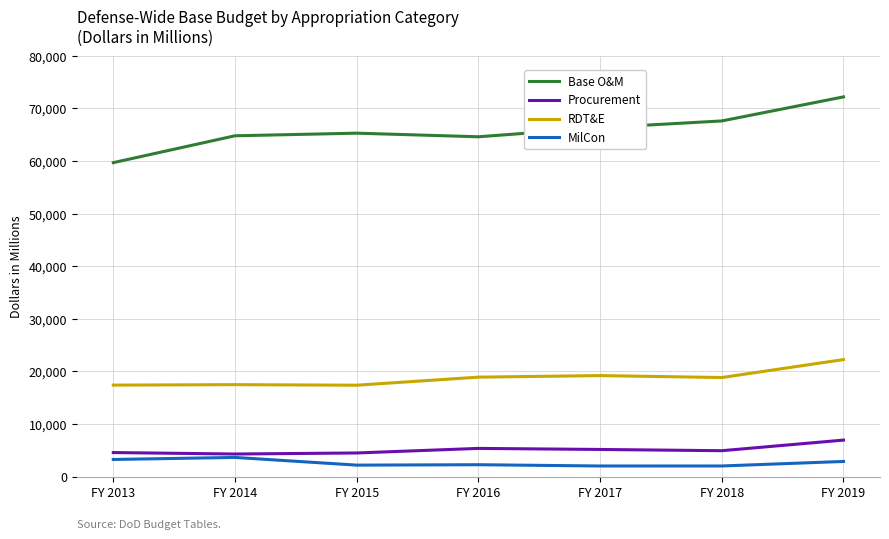

At FY 2019, list the series in order from largest to smallest.

Base O&M, RDT&E, Procurement, MilCon